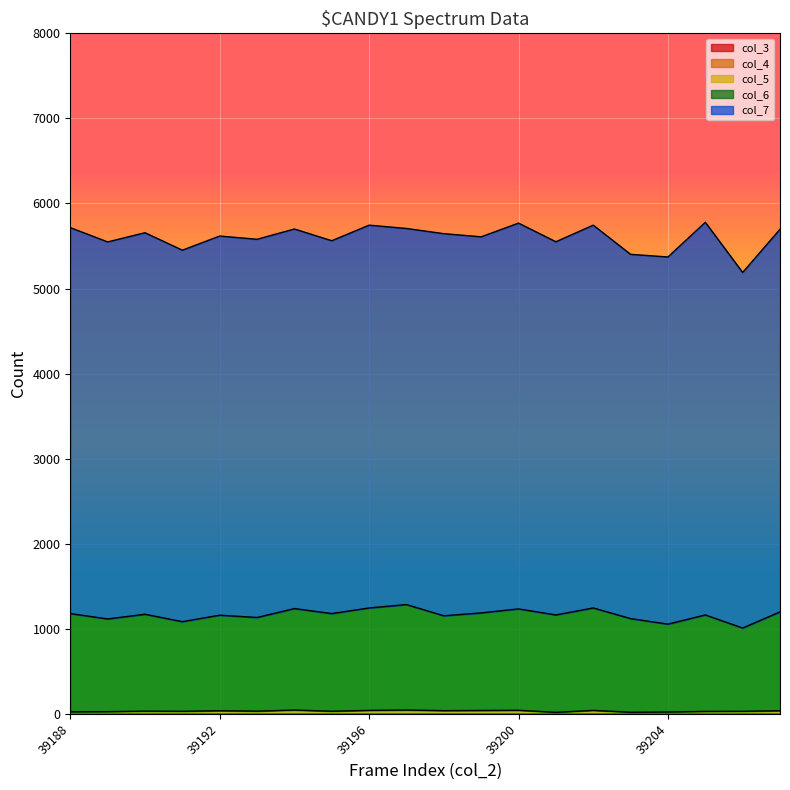

True or false: col_4 has more than 1 points higher than both neighbors.

False